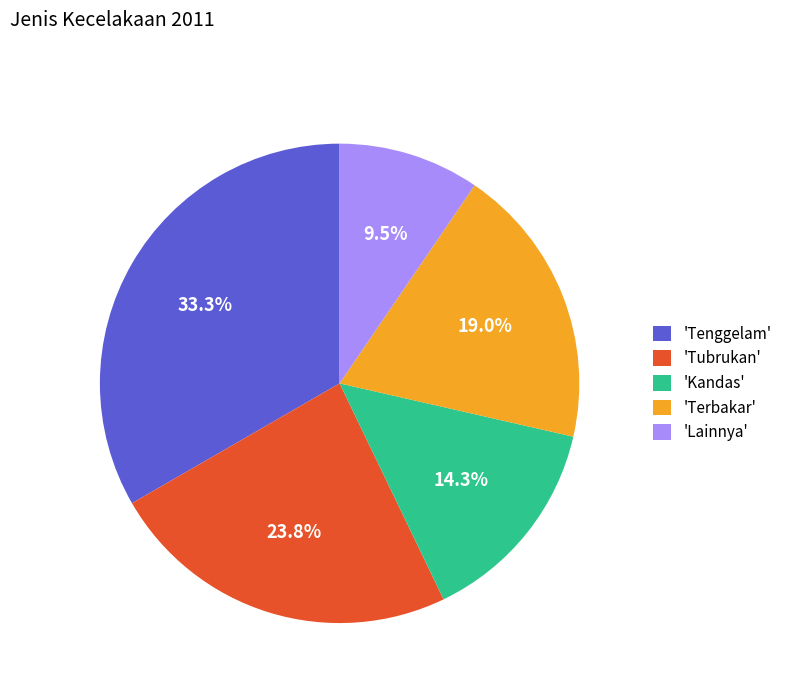

Count the number of slices in the pie.

5